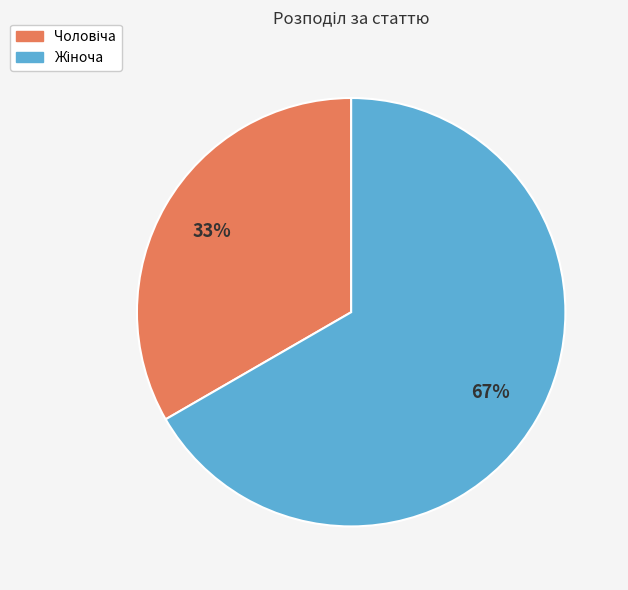

Is there a majority slice in this chart?

Yes